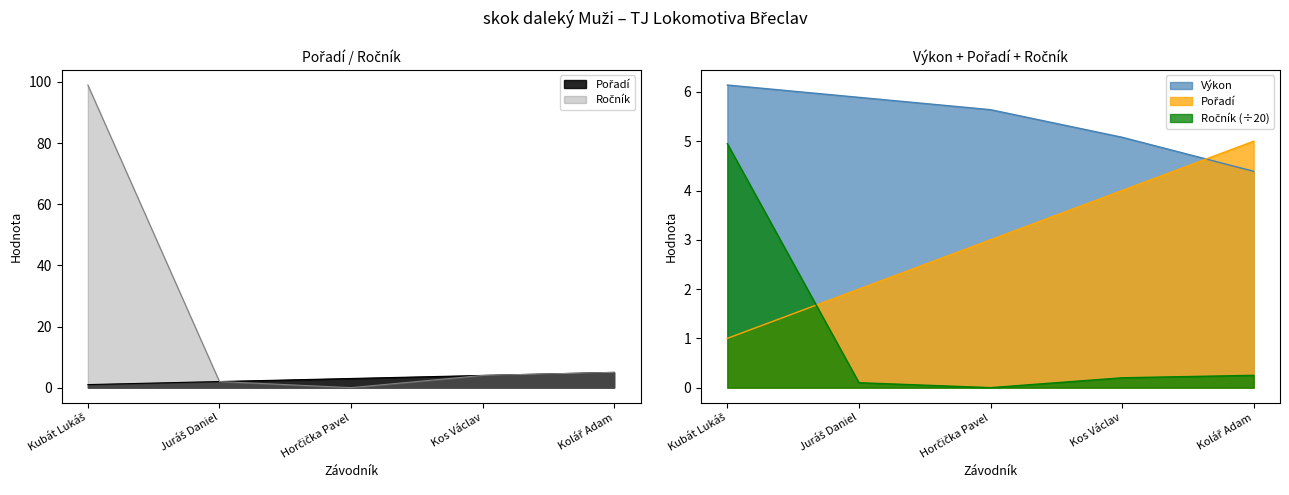

What is the label of the 1st point from the left?

Kubát Lukáš